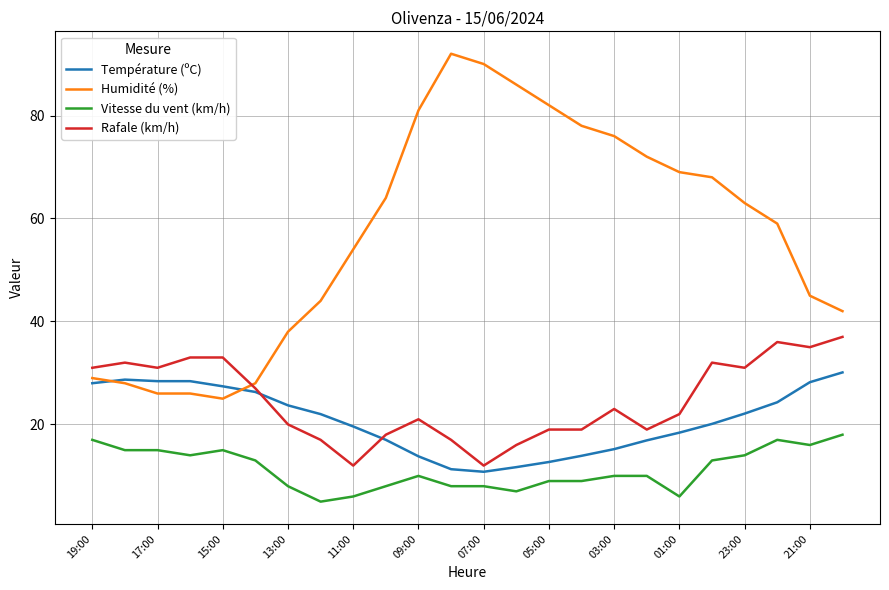

True or false: Humidité (%) and Rafale (km/h) intersect in this chart.

True